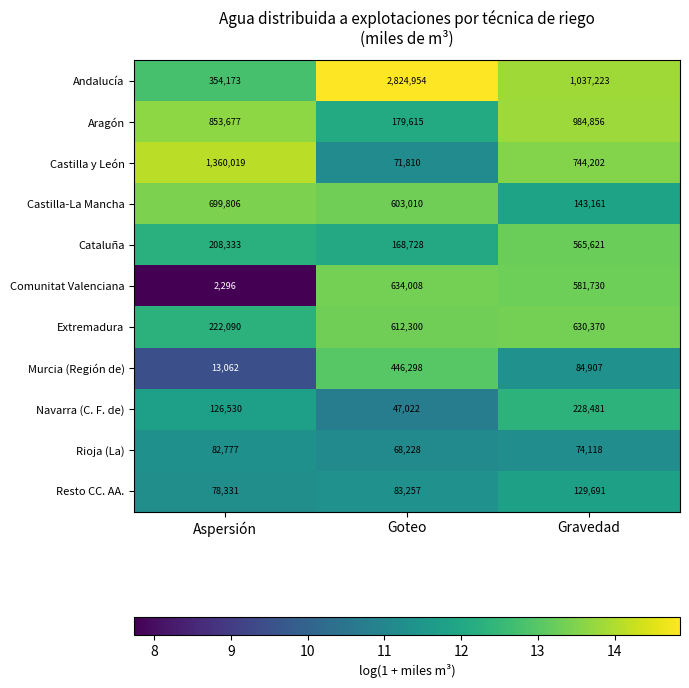

Is it true that Resto CC. AA. equals 129691 at Gravedad?

True